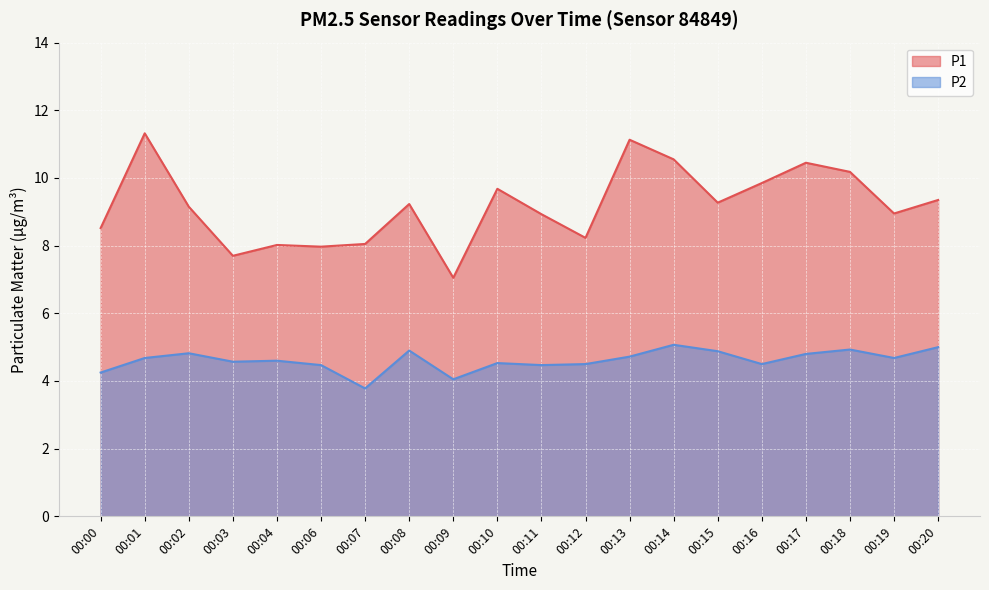

True or false: P2 has a value of 1.0 at 00:04.

False